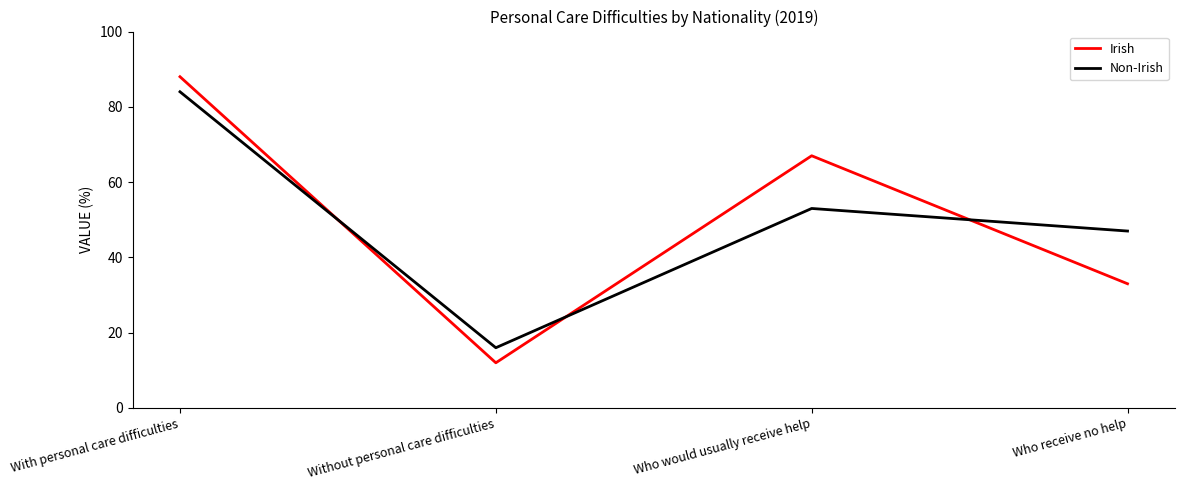

How many values in the Irish series are below 67?

2